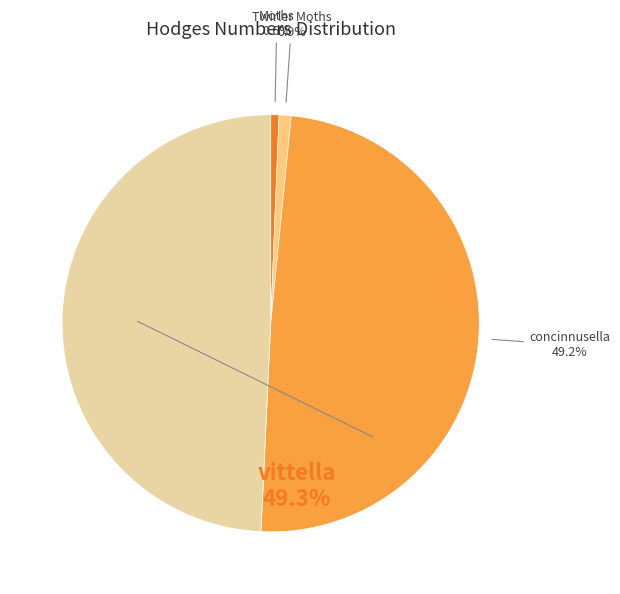

To the nearest percent, what is the difference between the largest and smallest slice percentages?

49%